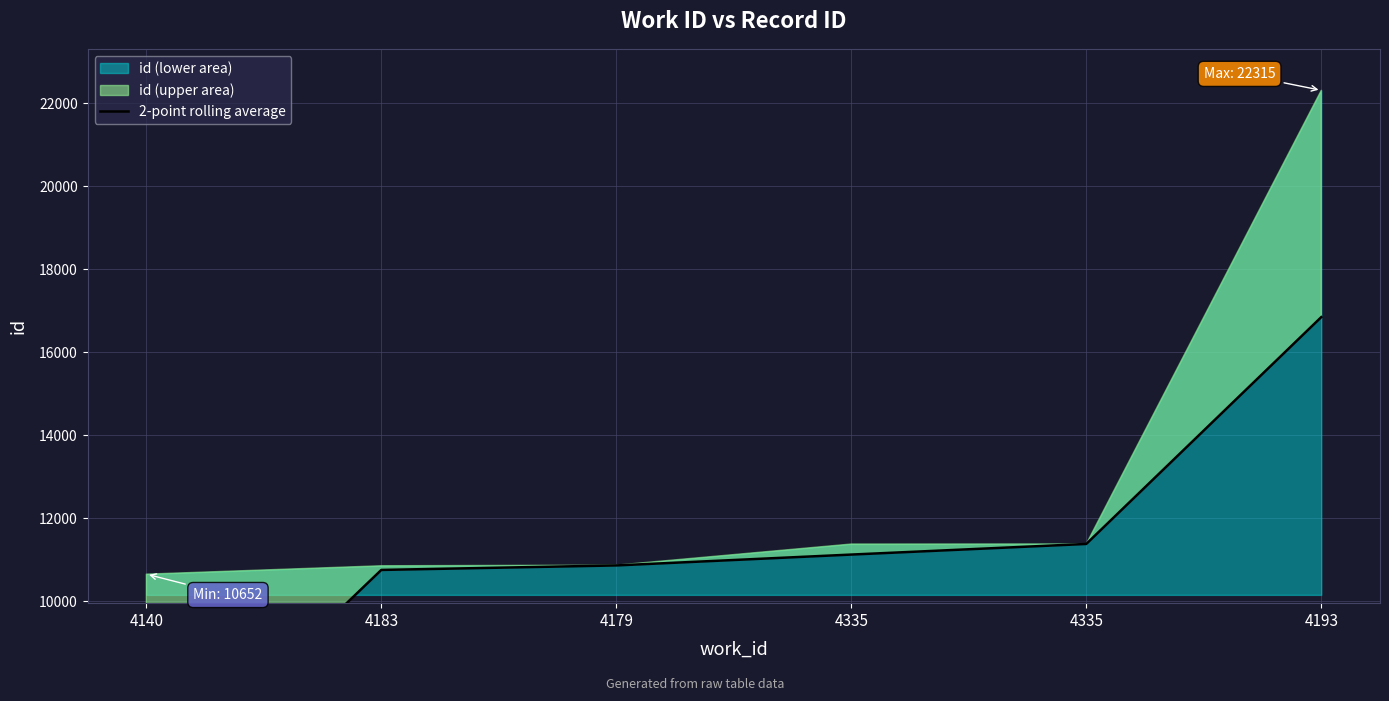

At which category does the chart reach its peak across all series?

4193